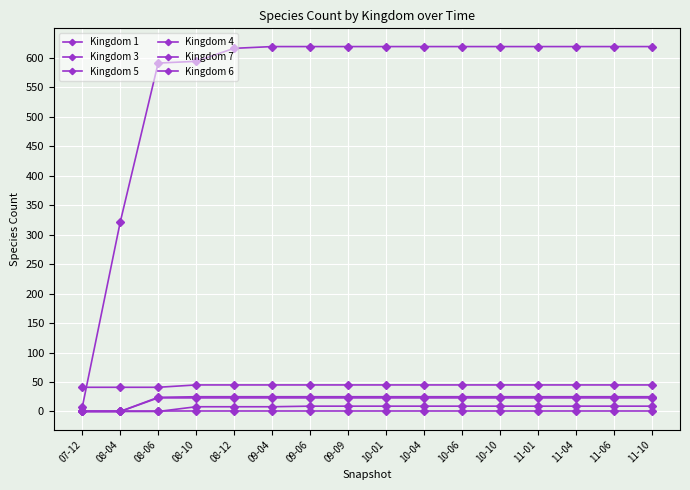

Does the chart have visible grid lines?

Yes